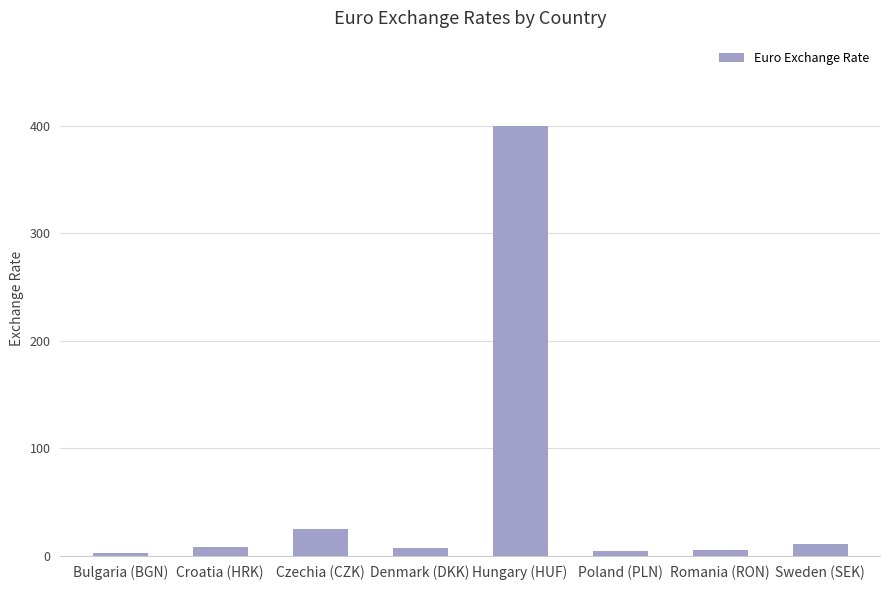

How many data points are less than 7?

3